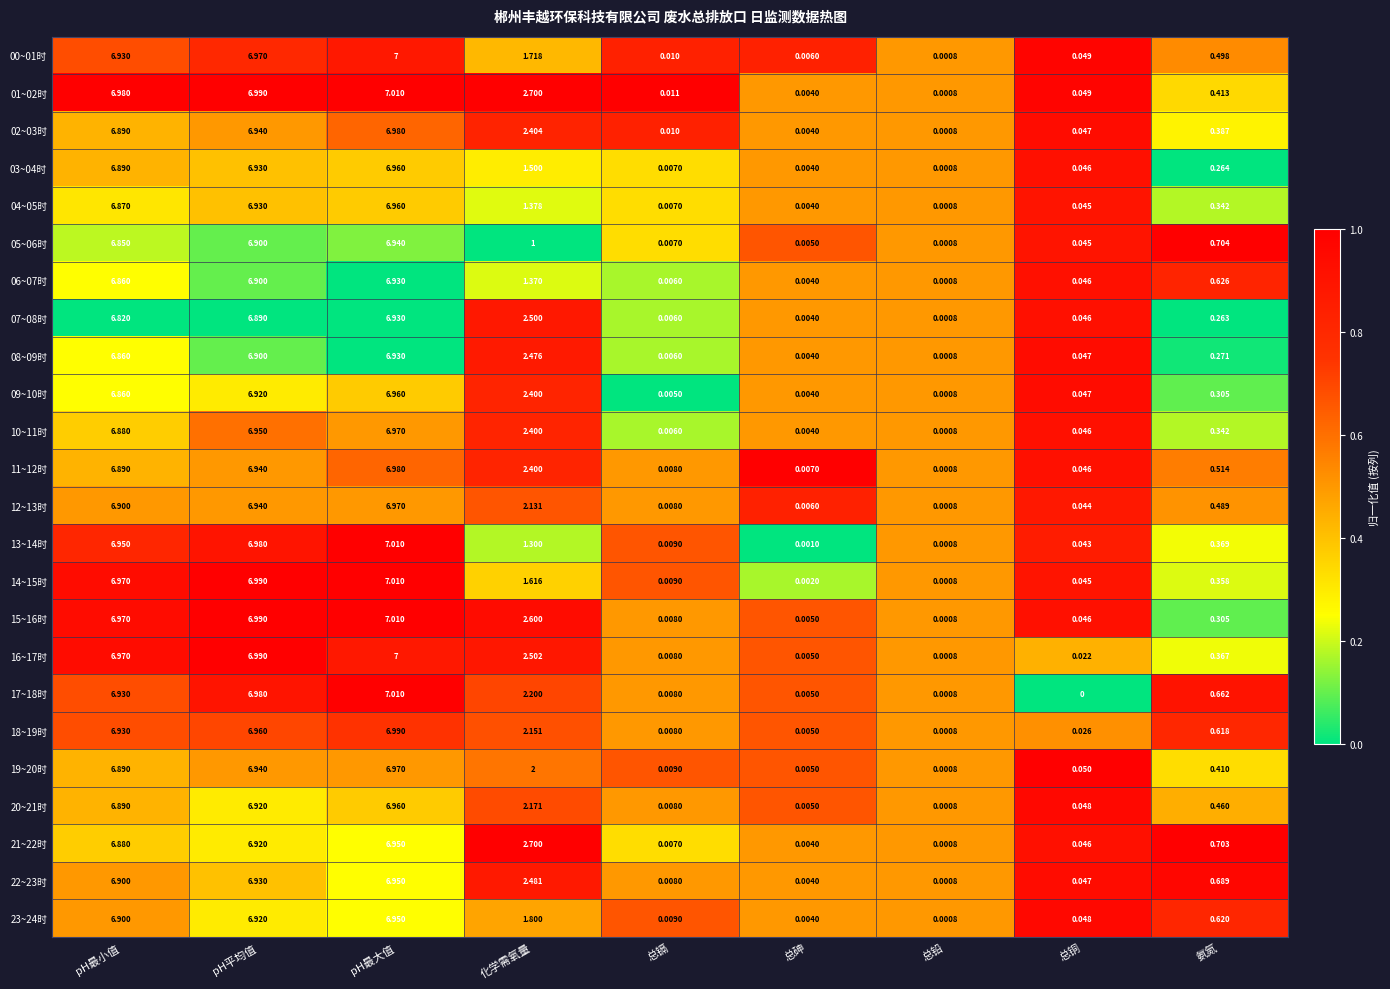

How many categories are shown in the chart?

9